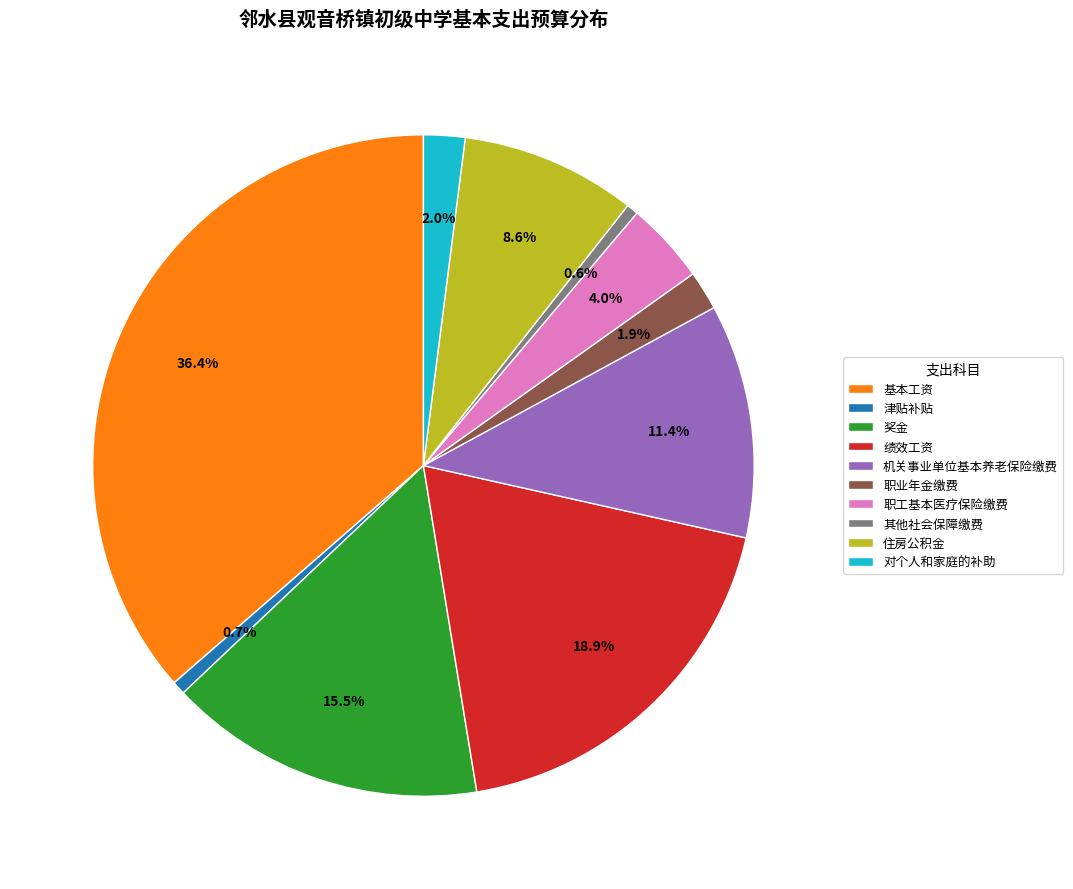

What is the largest slice in the pie chart?

基本工资